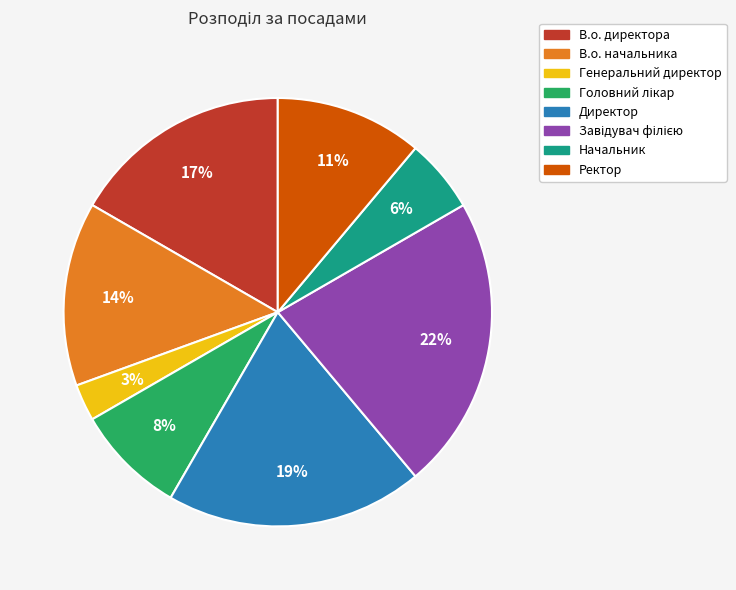

To the nearest percent, what is the average slice percentage?

12%